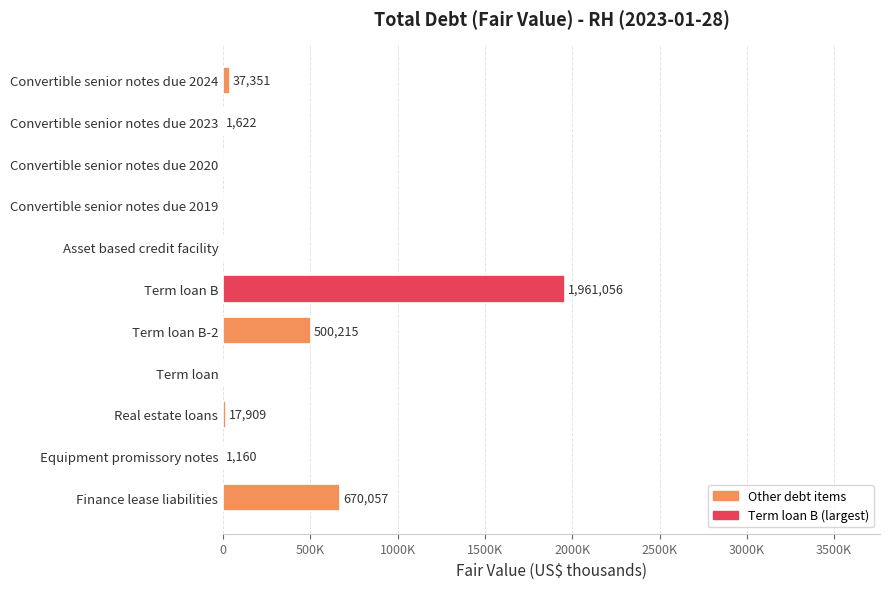

How many distinct data groups are displayed?

1